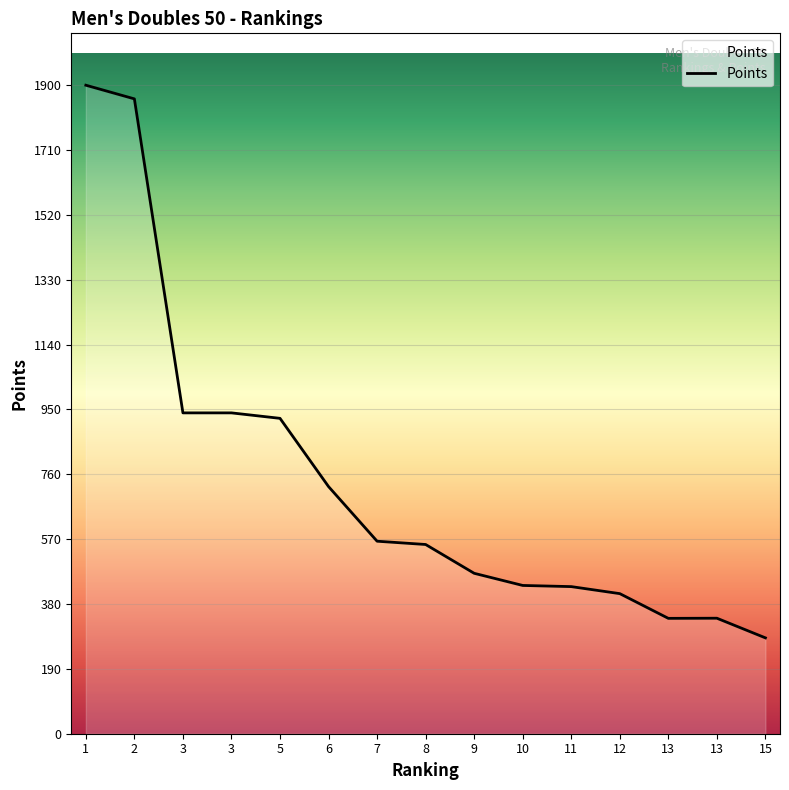

What is the sum of all values?

11109.4